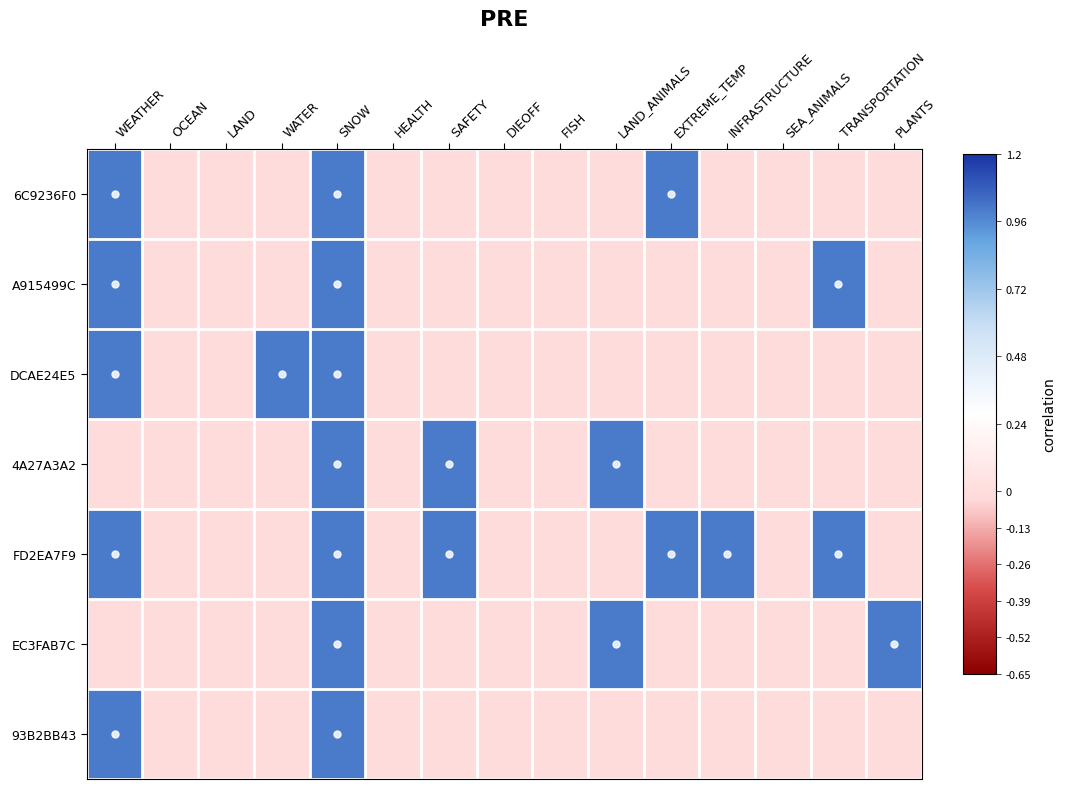

At how many categories does at least one series exceed 0?

9